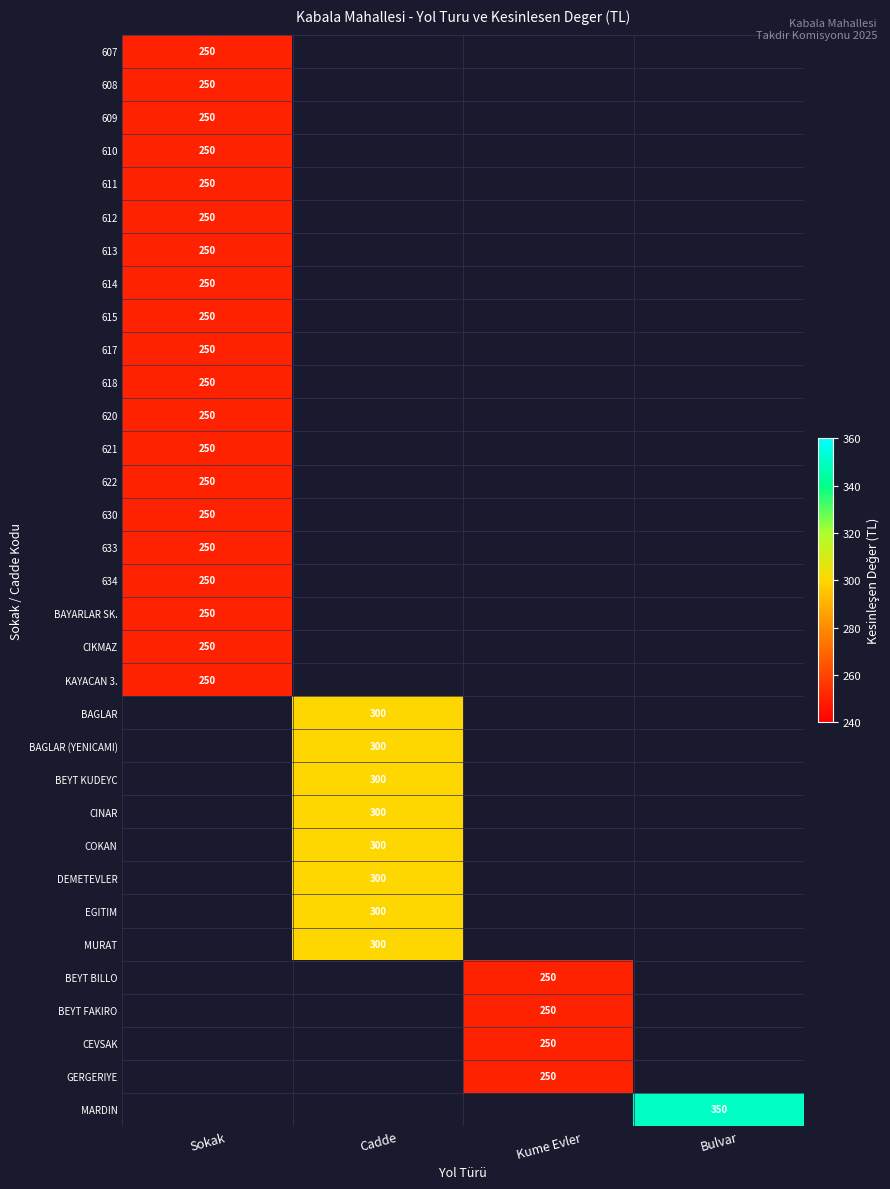

Is the value of GERGERIYE at Cadde greater than the value of COKAN at Kume Evler?

No